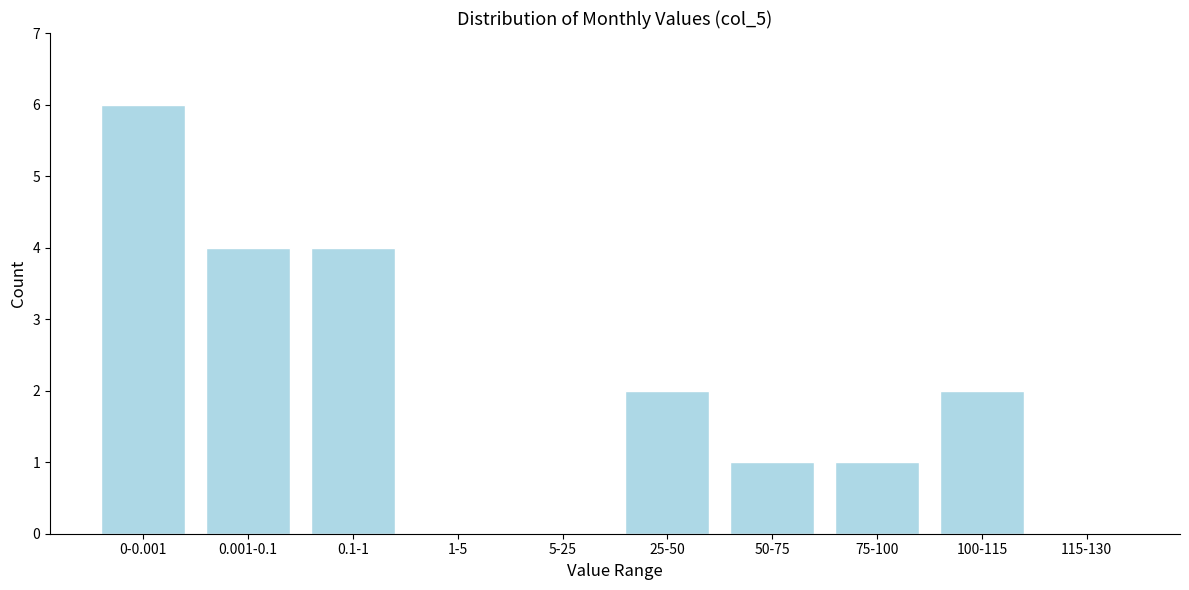

Reading left to right, transcribe all the data shown in this chart.

0-0.001=6	0.001-0.1=4	0.1-1=4	1-5=0	5-25=0	25-50=2	50-75=1	75-100=1	100-115=2	115-130=0